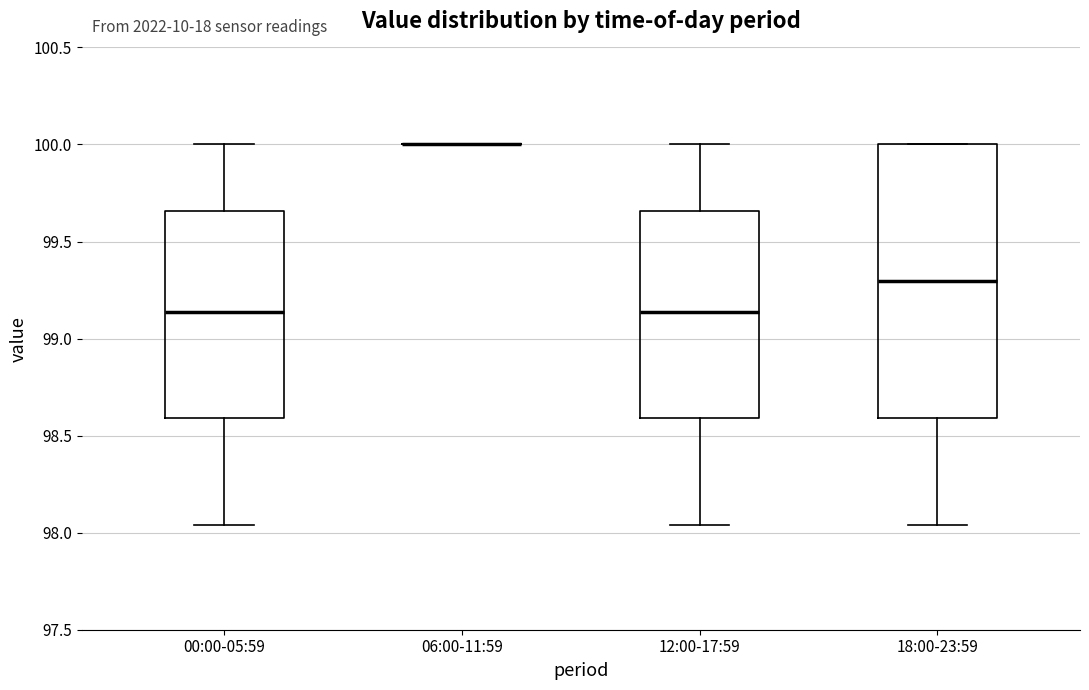

Reading left to right, read every box against the y-axis: the position of its median line, the range the box covers, and the ends of its whiskers. The values are not printed on the chart, so give them approximately, as read against the axis.

00:00-05:59: median 99.15, box 98.60 to 99.65, whiskers 98.05 to 100.00
06:00-11:59: box collapsed to a line at 100.00, whiskers 100.00 to 100.00
12:00-17:59: median 99.15, box 98.60 to 99.65, whiskers 98.05 to 100.00
18:00-23:59: median 99.30, box 98.60 to 100.00, whiskers 98.05 to 100.00